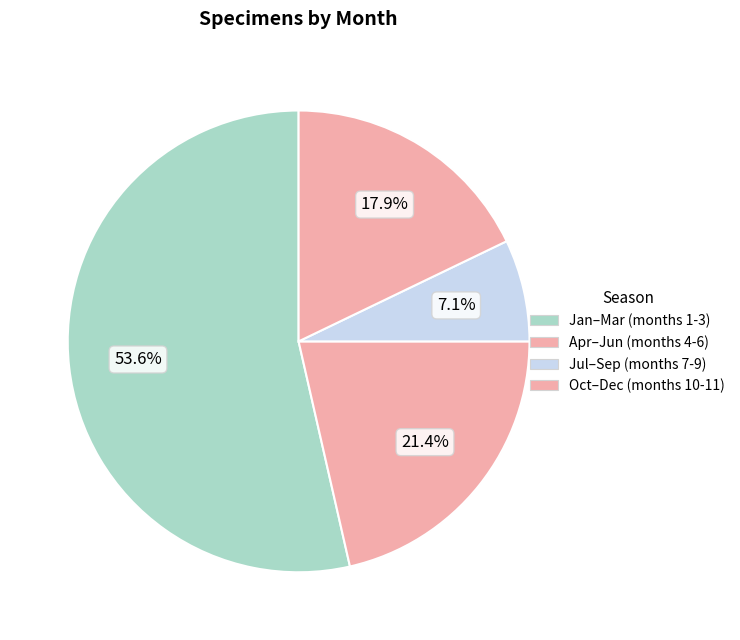

How many slices are in this pie chart?

4